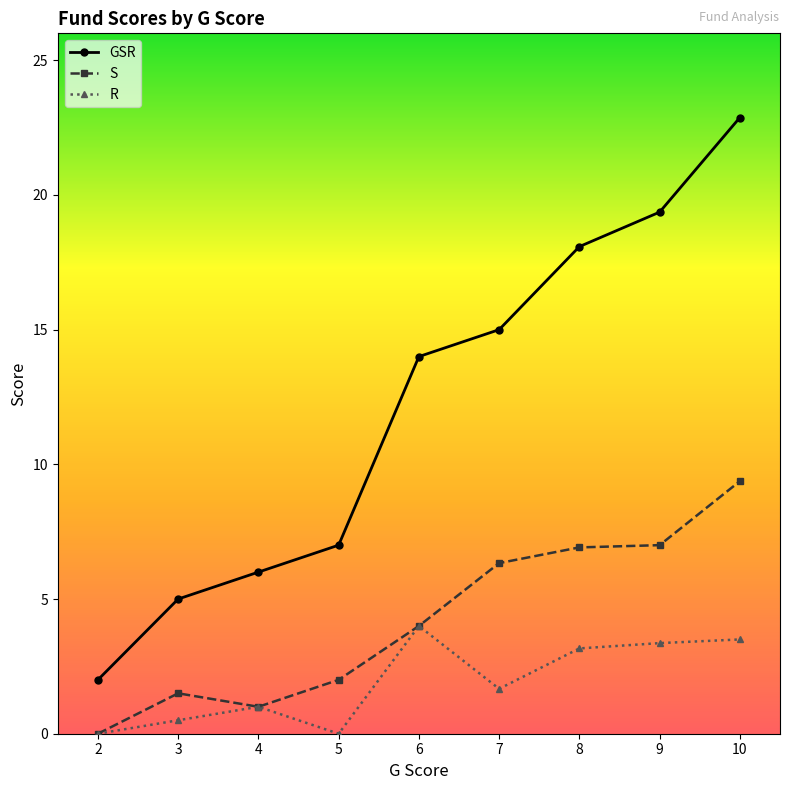

What is the value of the R point at the 7th from the left?

3.2